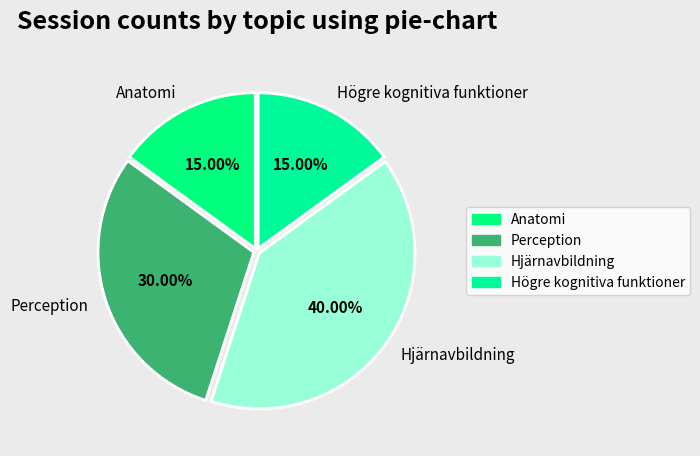

Combined, do Anatomi and Hjärnavbildning account for over 50%?

Yes